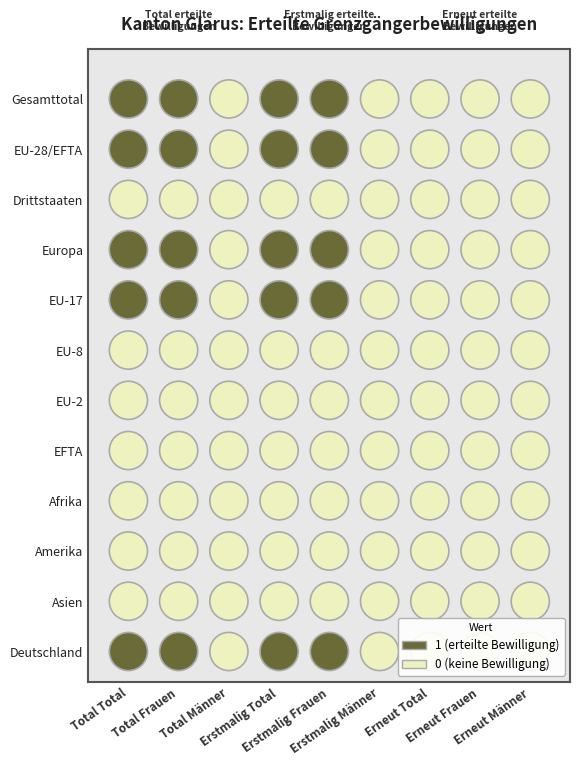

Between 6 and 7, which series saw the biggest shift?

Gesamttotal